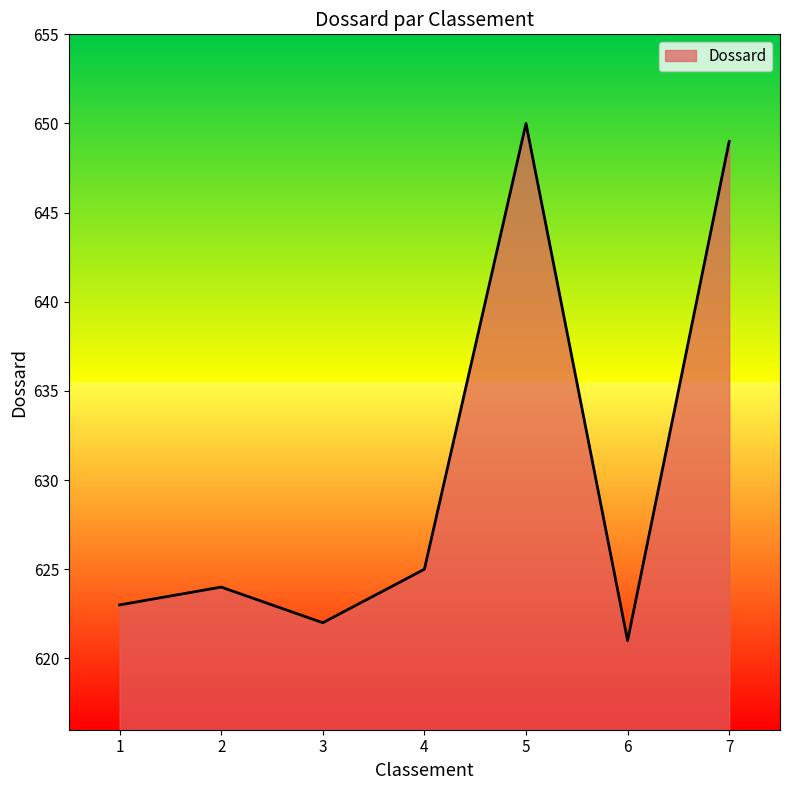

Which category has the lowest value across all series?

6